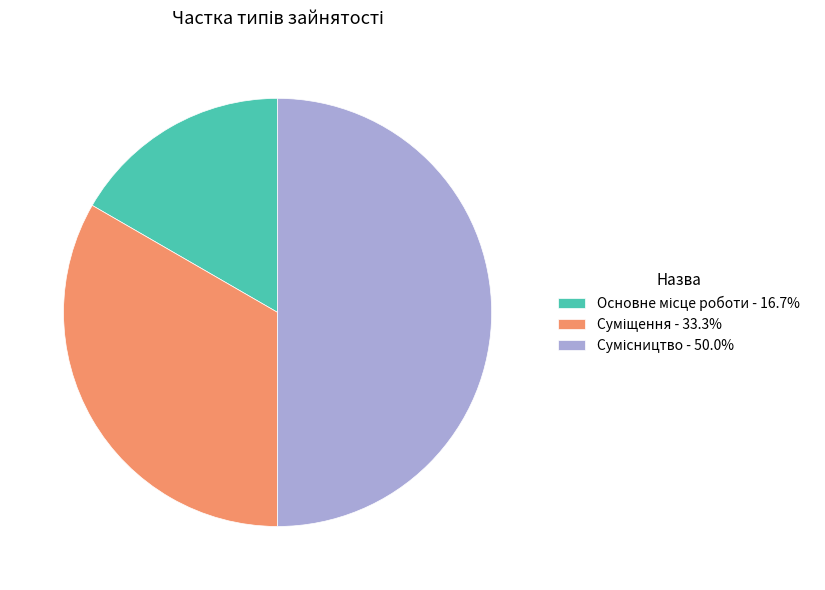

What percentage is the Сумісництво slice, to the nearest percent?

50%